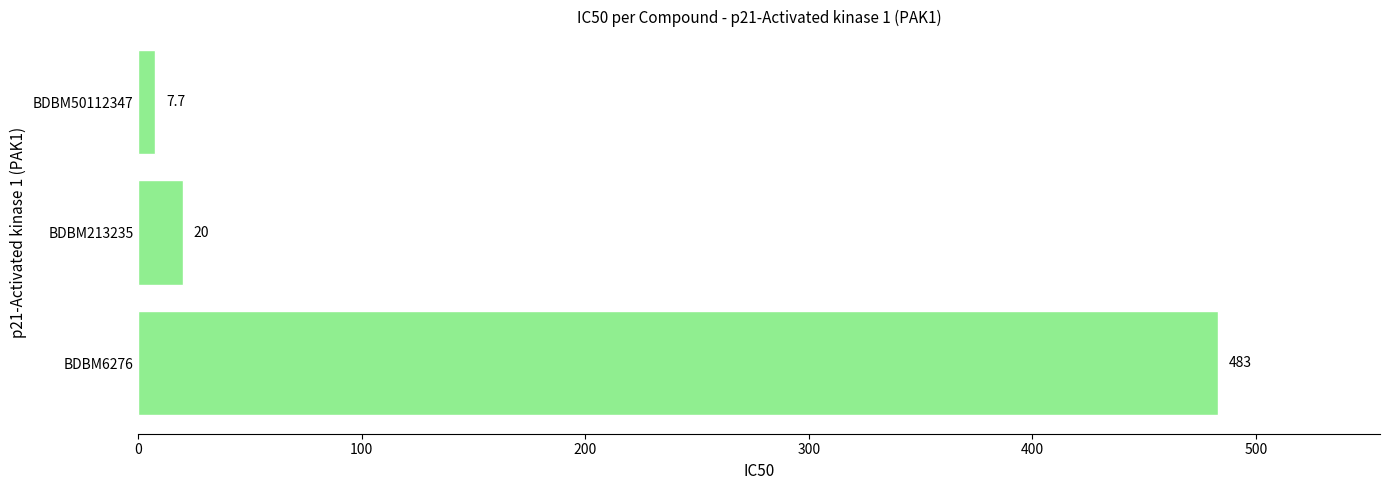

Reading bottom to top, extract all data points from this chart.

BDBM6276=483.0	BDBM213235=20.0	BDBM50112347=7.7